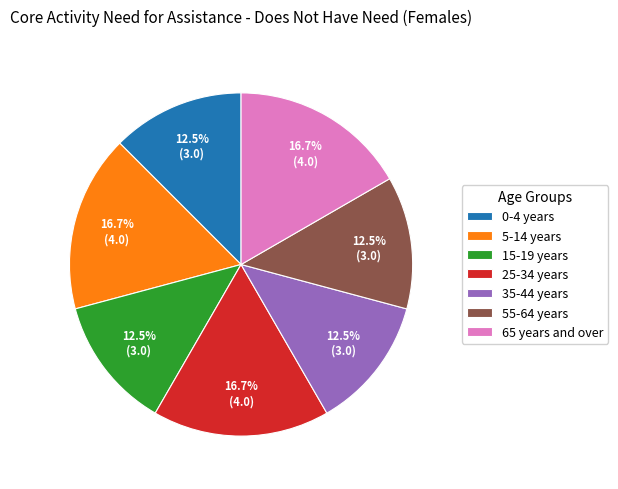

Do 65 years and over and 35-44 years together represent more than half of the pie?

No